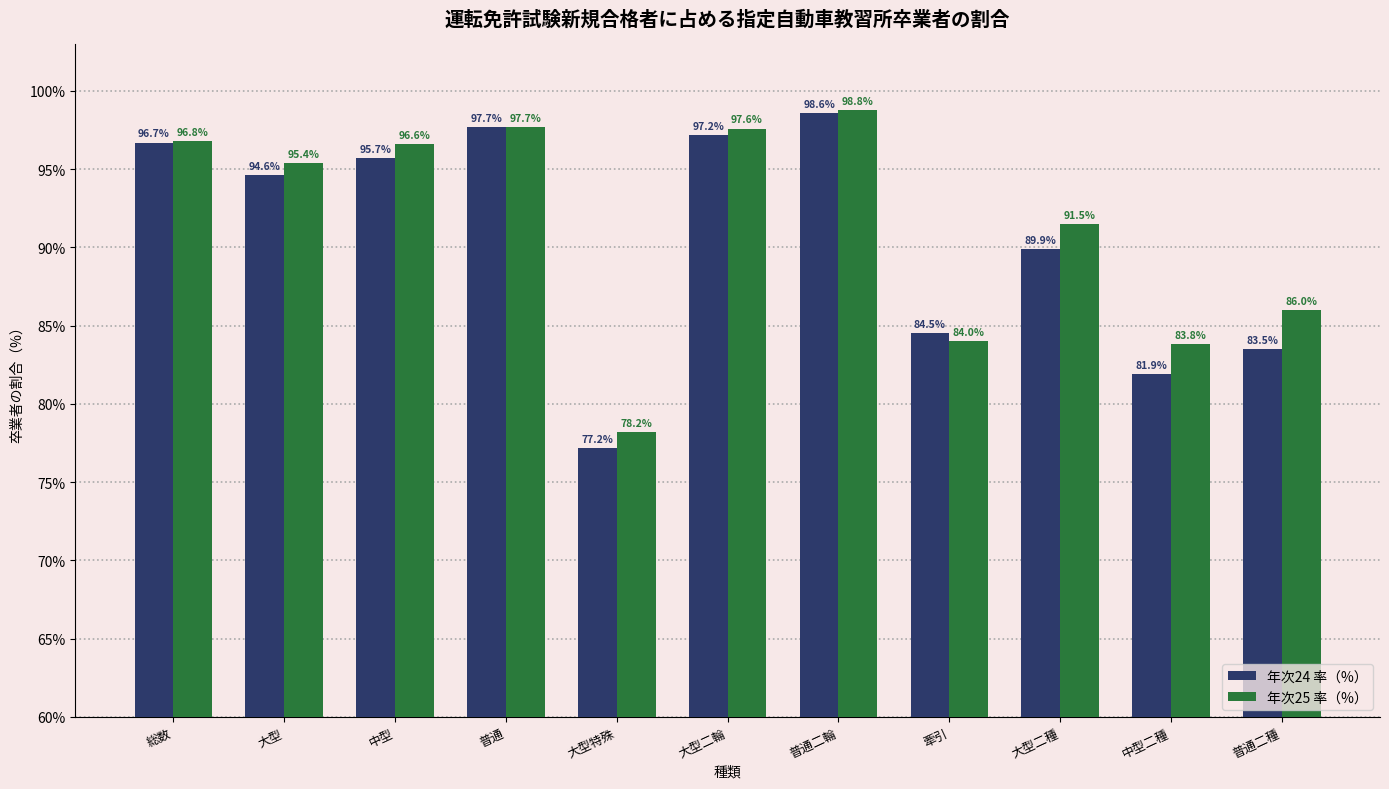

What is the difference between the second highest and second lowest values in the 年次24 率（%） series?

15.8